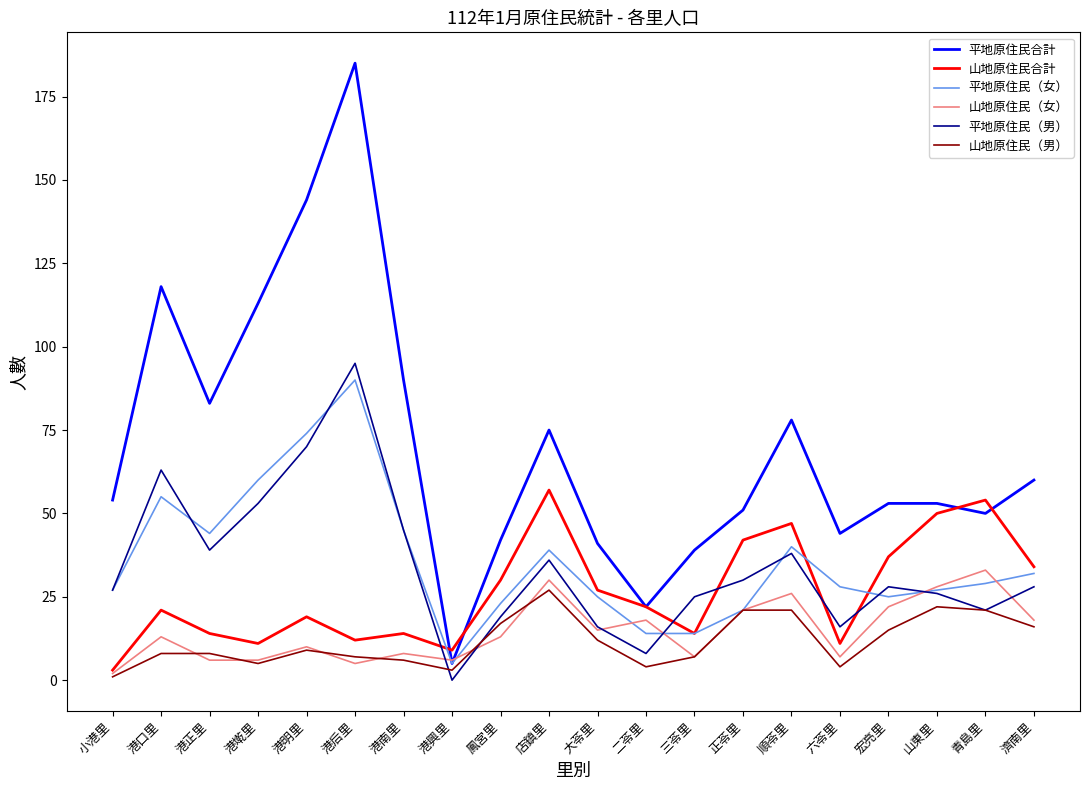

What is the average value of the 山地原住民（女） series?

15